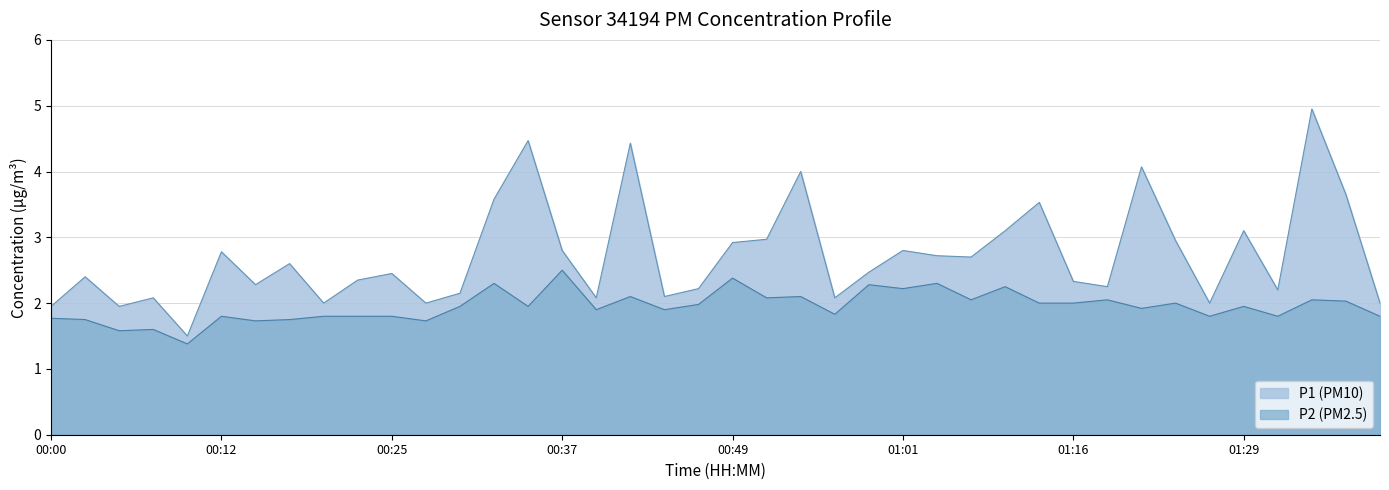

What are all the series names shown in the legend?

P1 (PM10), P2 (PM2.5)